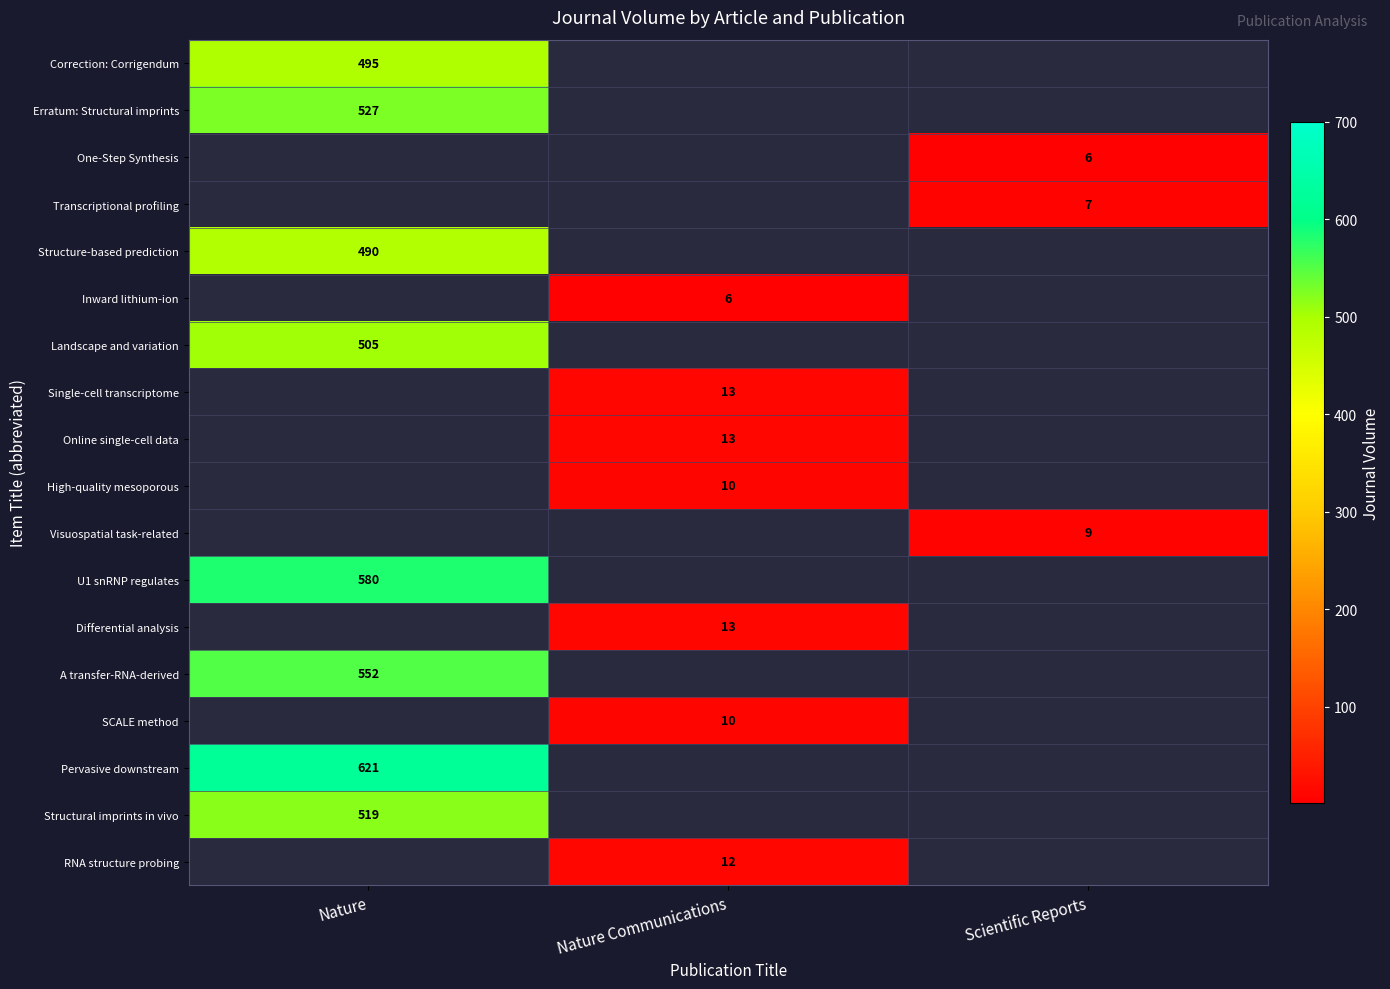

Is it true that Inward lithium-ion equals 6 at Nature Communications?

True